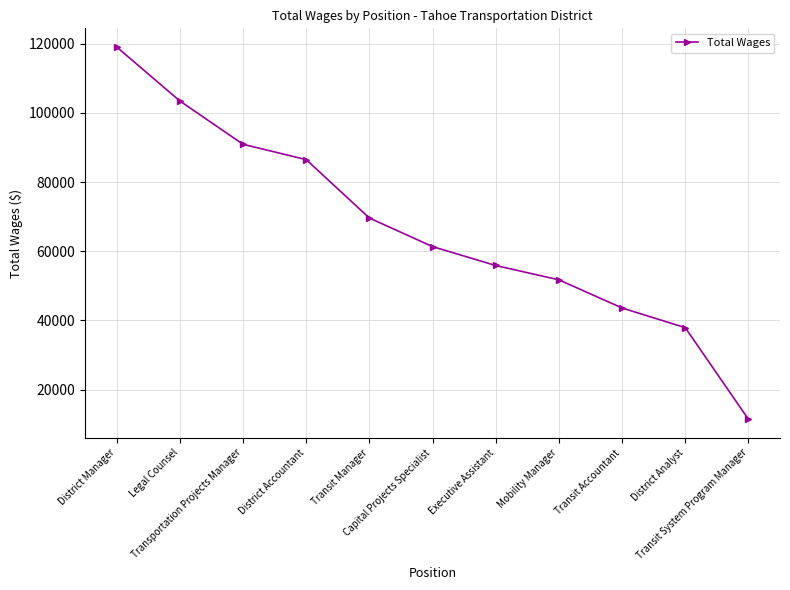

What is the label of the 4th point from the right?

Mobility Manager